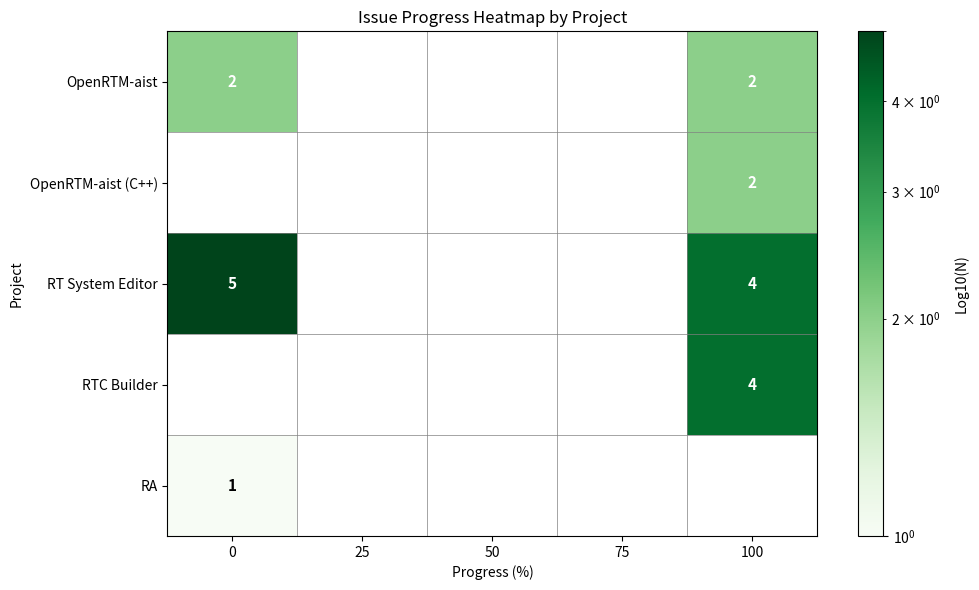

The value of RT System Editor at 100 is 7. True or false?

False